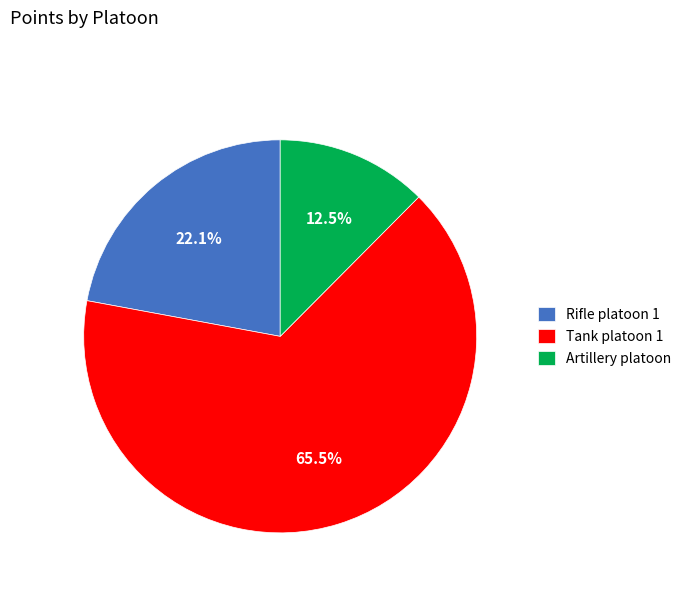

Combined, what portion of the pie is Tank platoon 1 and Artillery platoon?

77.9%